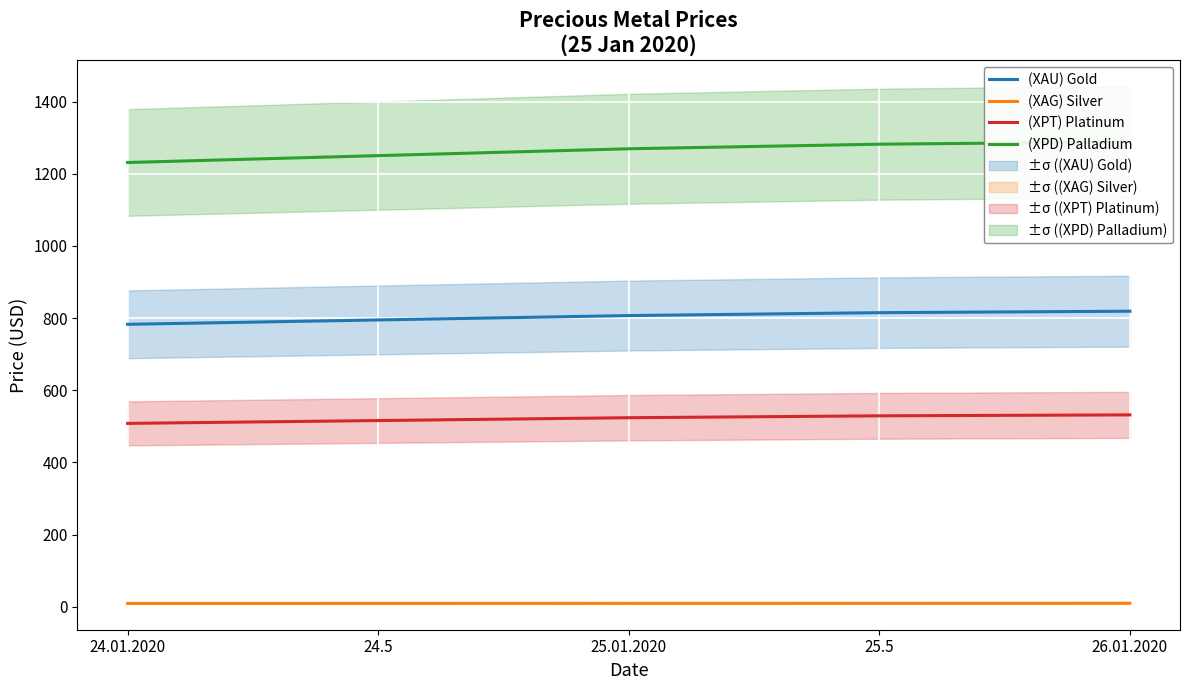

Which series has the largest total across all categories?

(XPD) Palladium